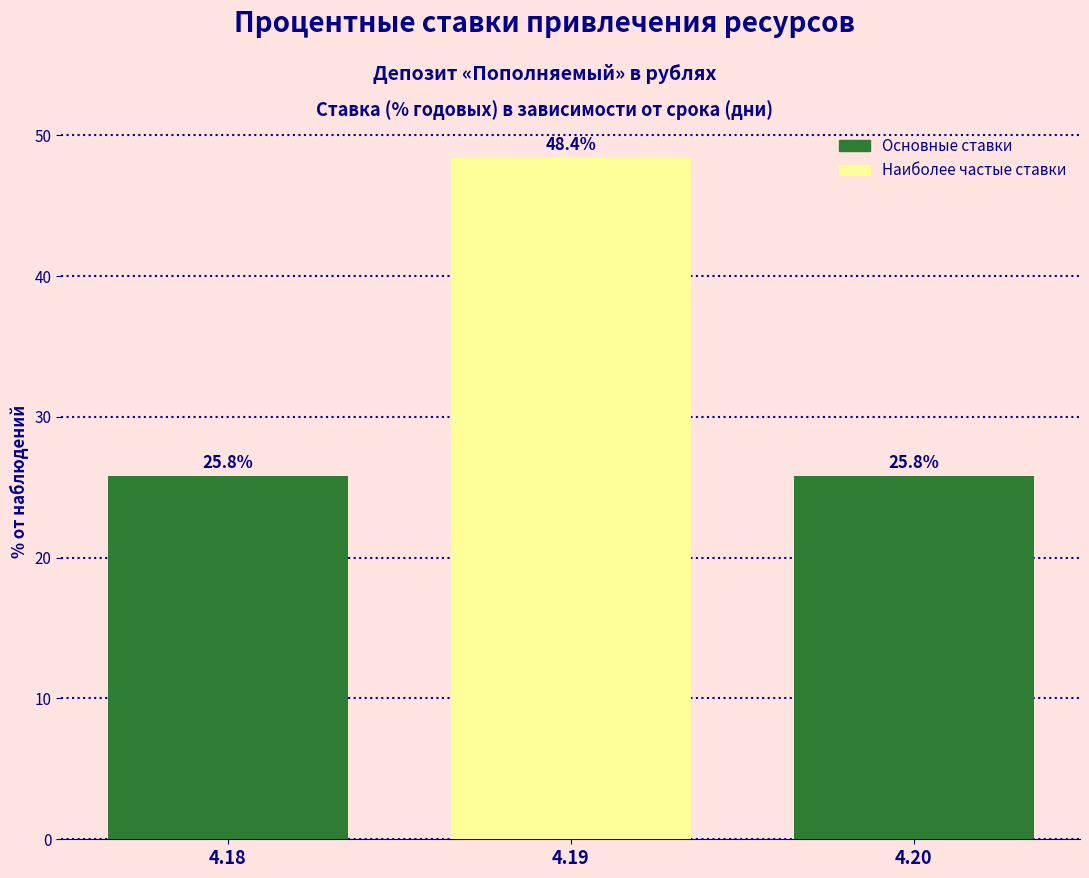

Reading left to right, transcribe all the data shown in this chart.

4.18=25.8	4.19=48.4	4.20=25.8